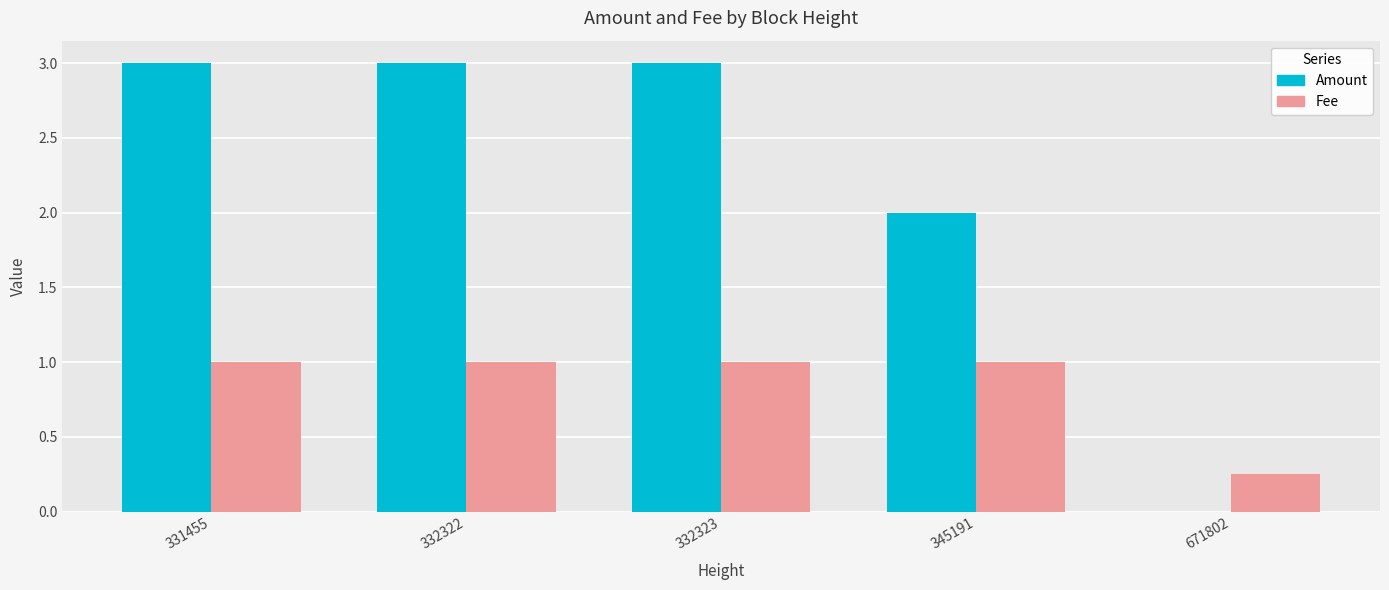

What is the sum of the Amount values at 671802 and 331455?

3.0